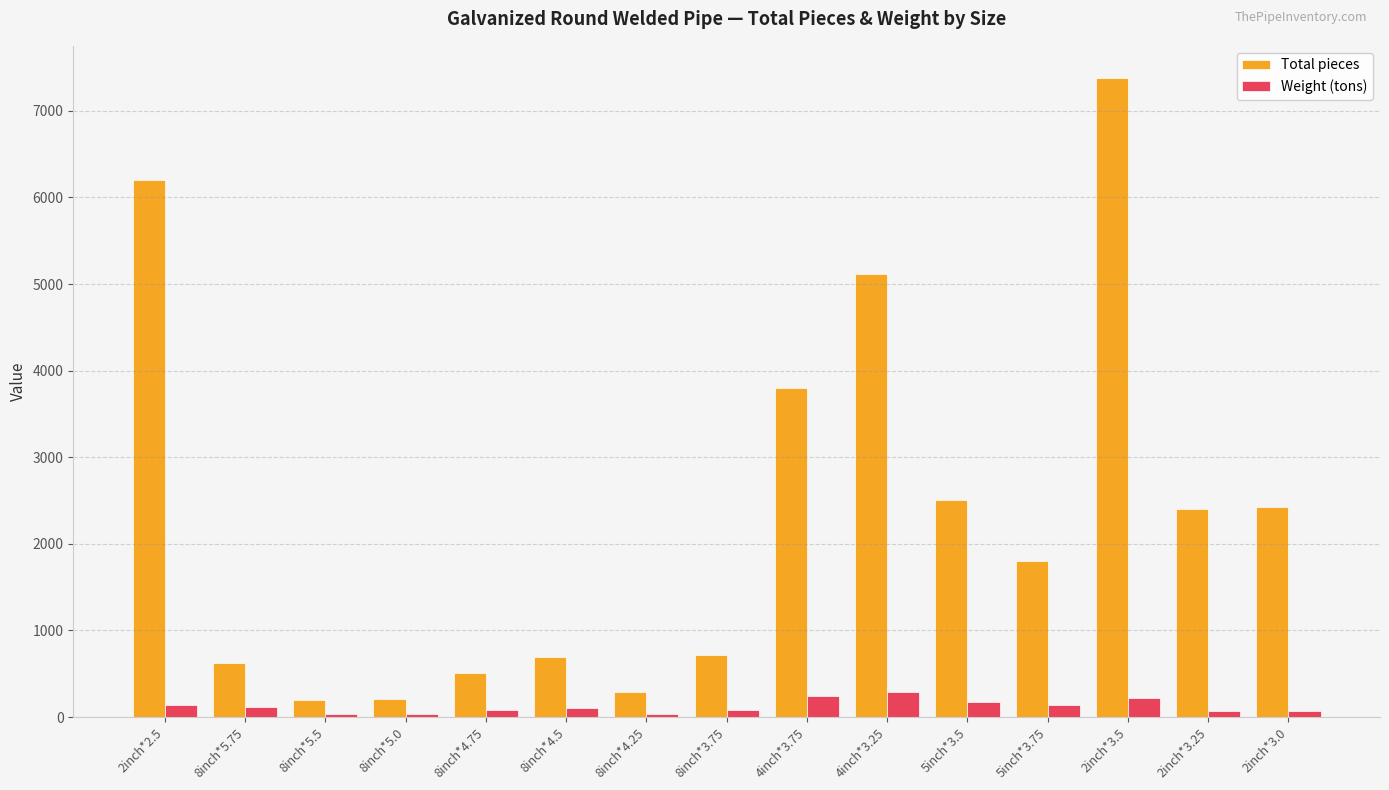

Which series has the largest total across all categories?

Total pieces